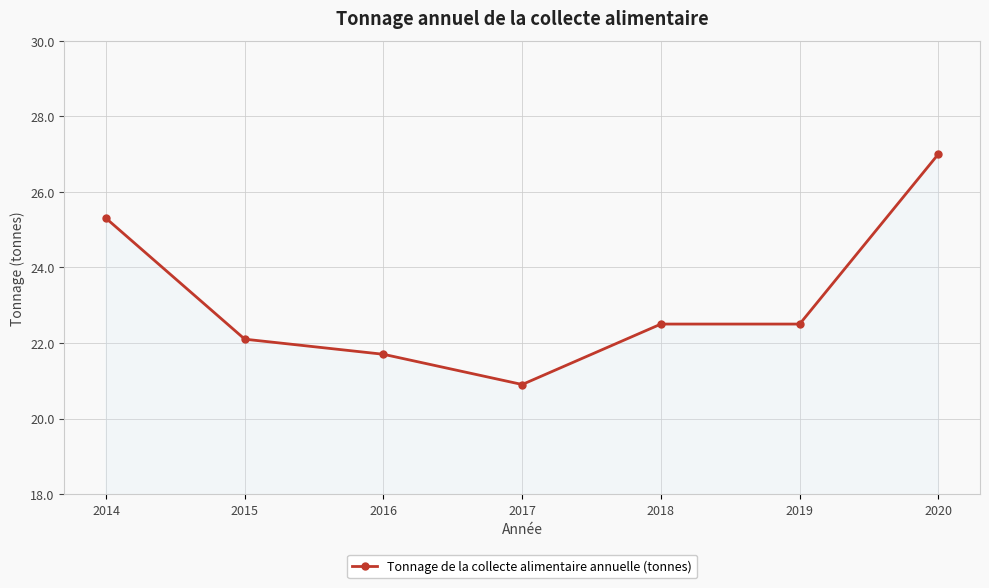

How many lines are shown in the chart?

1